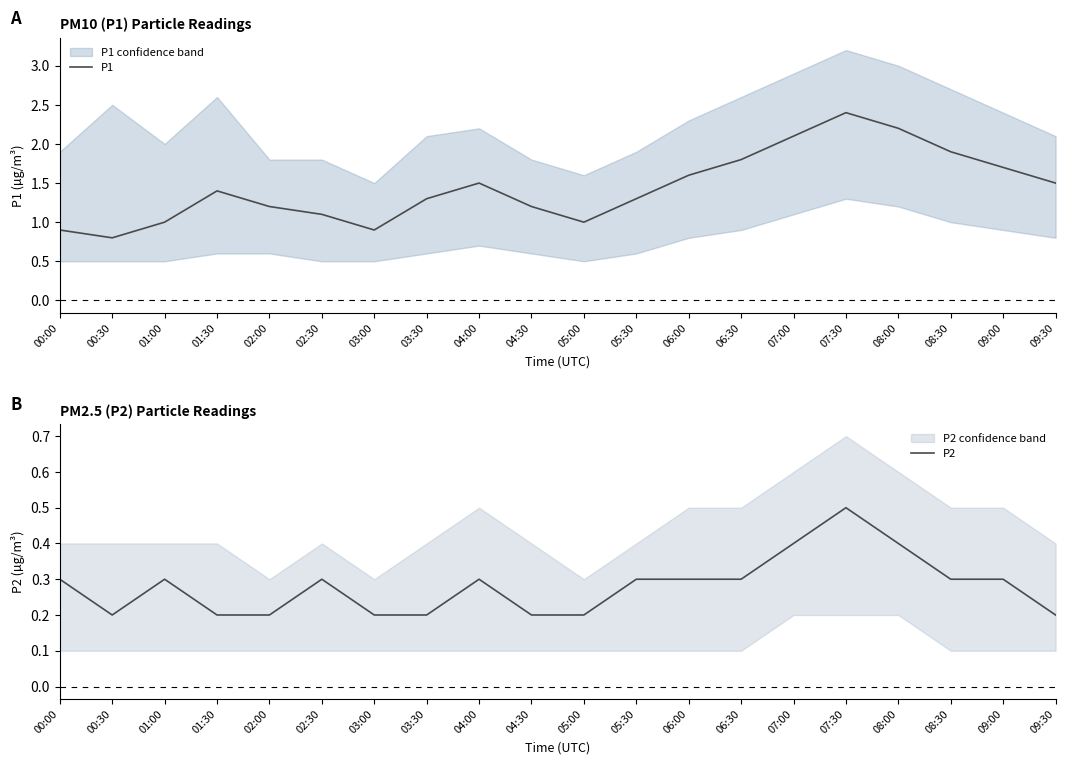

What is the difference between the maximum and second lowest values in the P2 series?

0.3